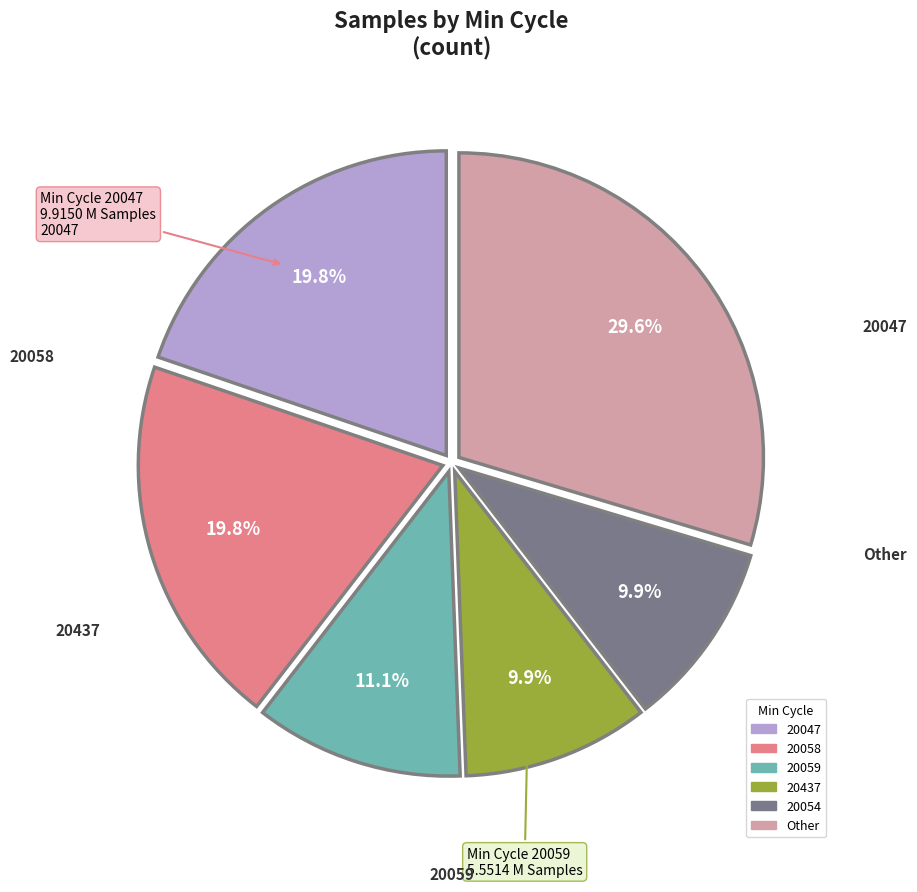

Does any single category account for the majority?

No